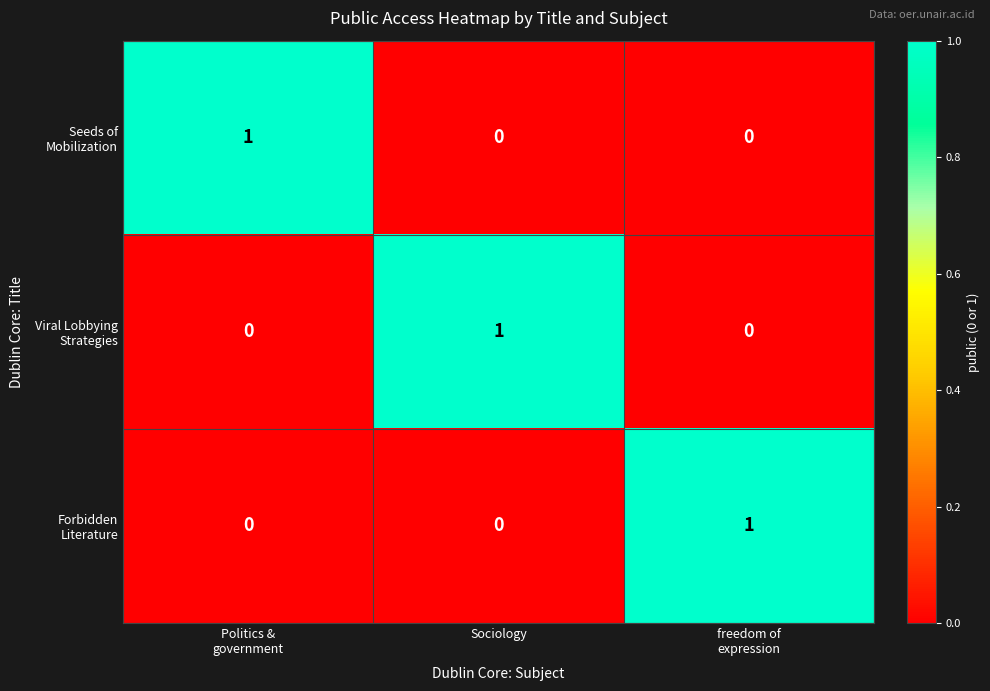

At how many categories does at least one series exceed 0?

3